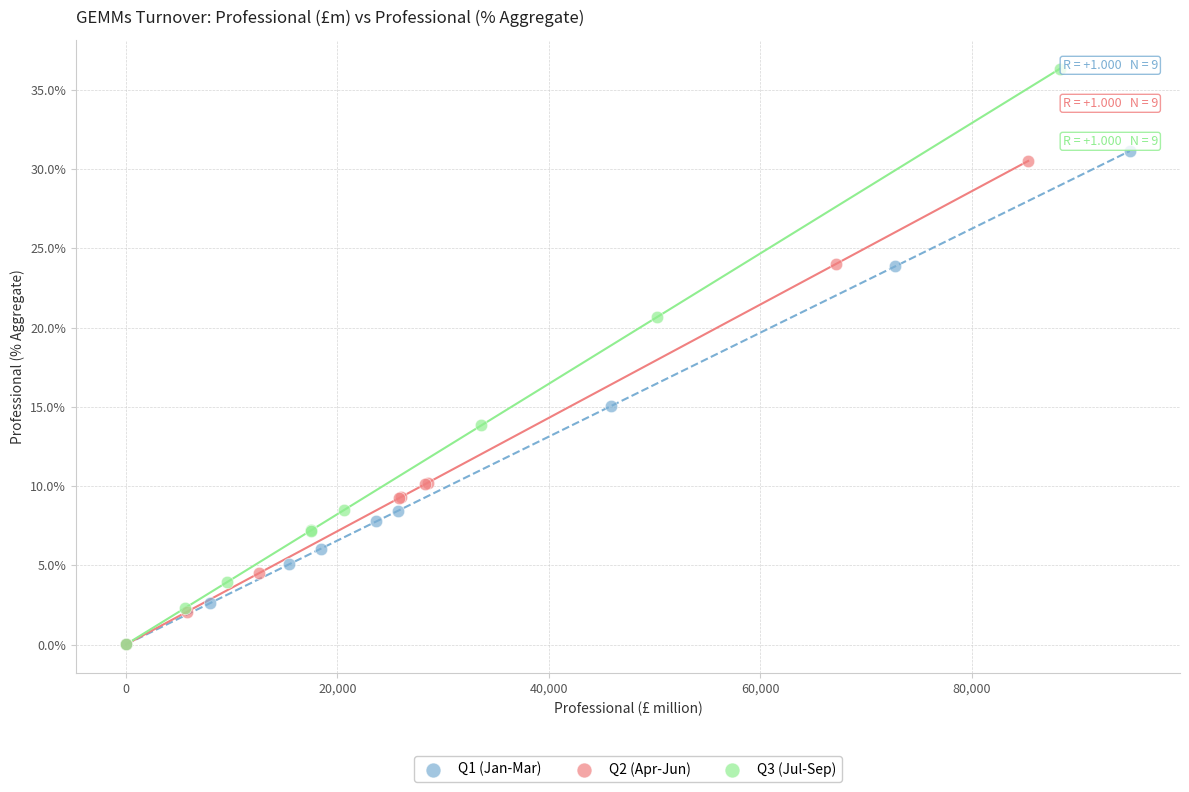

Which series contains the highest Y value?

Q3 (Jul-Sep)